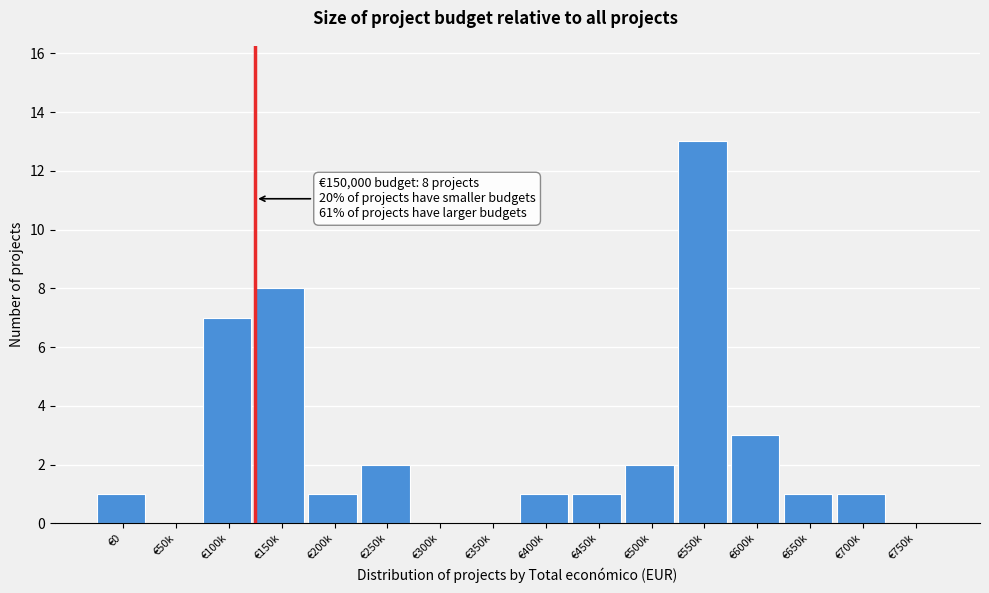

Reading left to right, extract all data points from this chart.

€0=1	€50k=0	€100k=7	€150k=8	€200k=1	€250k=2	€300k=0	€350k=0	€400k=1	€450k=1	€500k=2	€550k=13	€600k=3	€650k=1	€700k=1	€750k=0